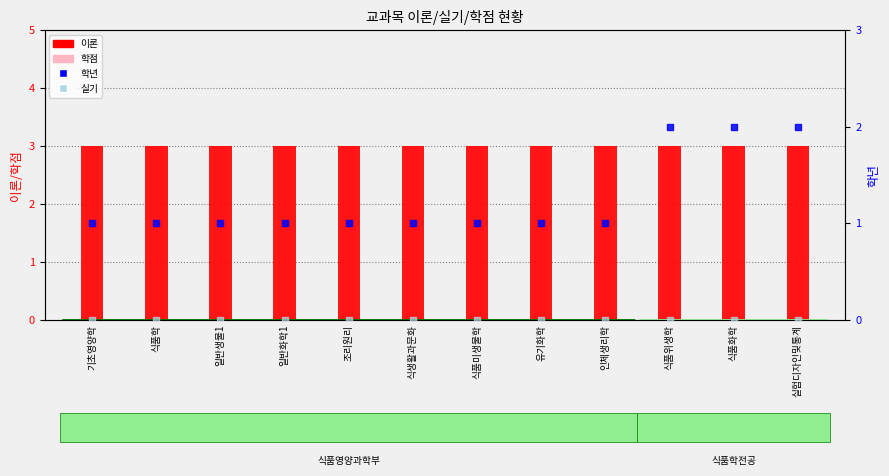

What are all the series names shown in the legend?

이론, 학점, 학년, 실기(0)